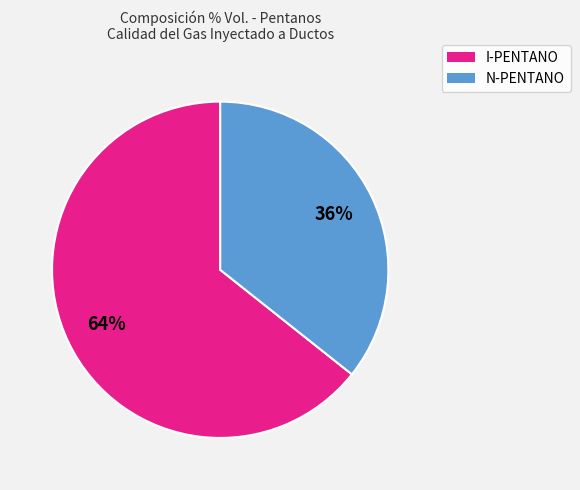

Is N-PENTANO the majority of the pie?

No